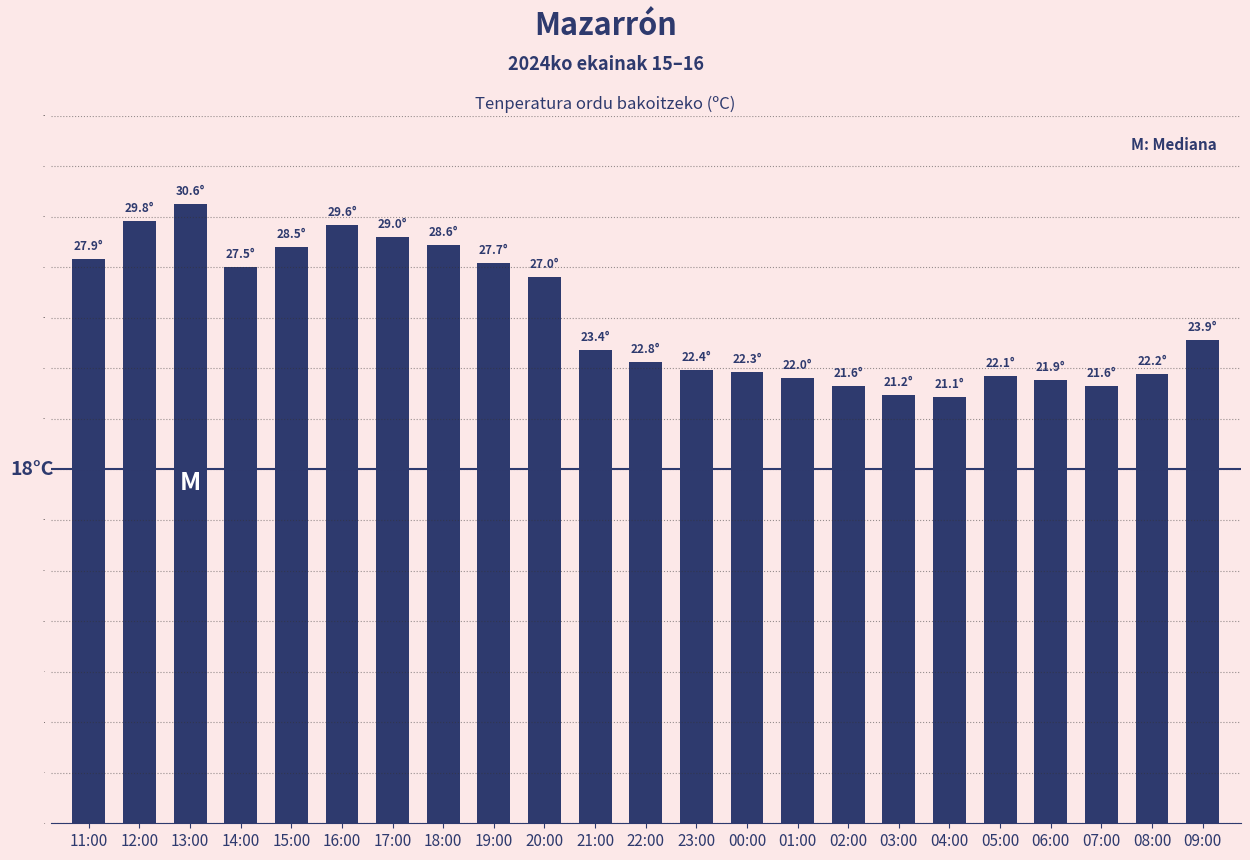

What is the difference between the maximum and minimum values?

9.5